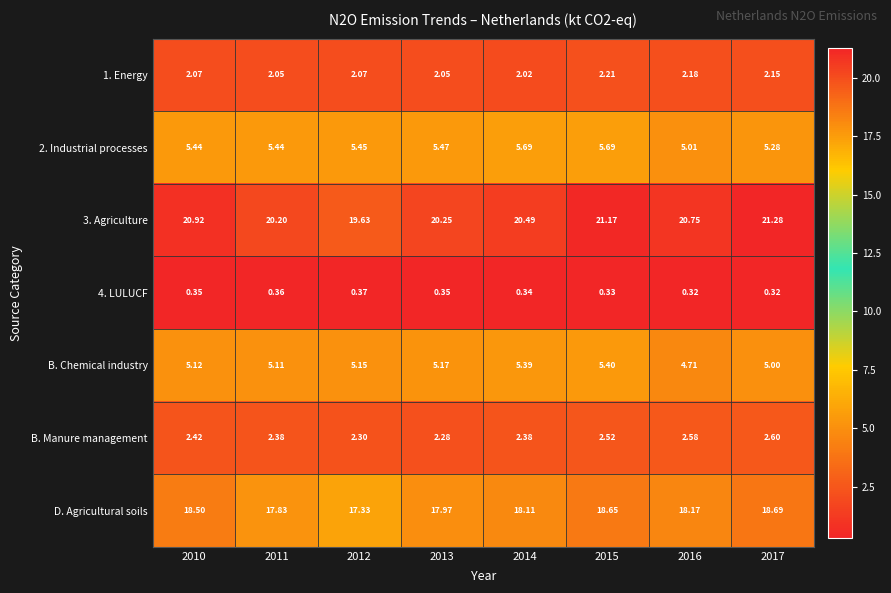

Which series changed the most between 2015 and 2016?

B. Chemical industry